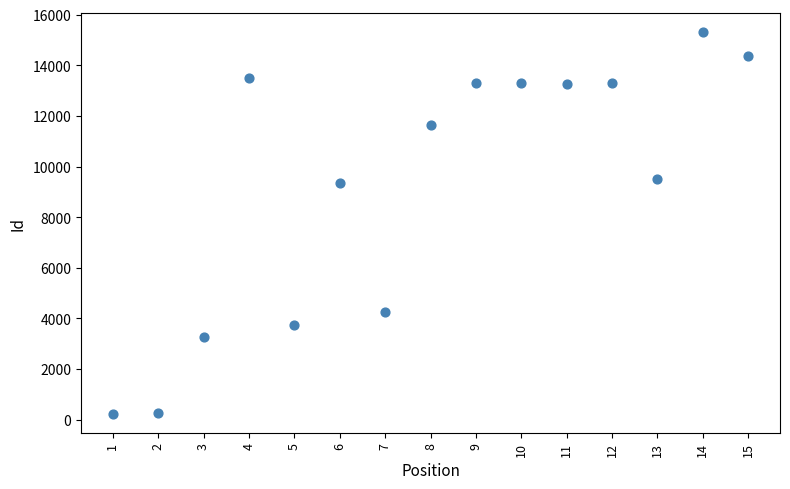

What is the range of X values (max minus min)?

14